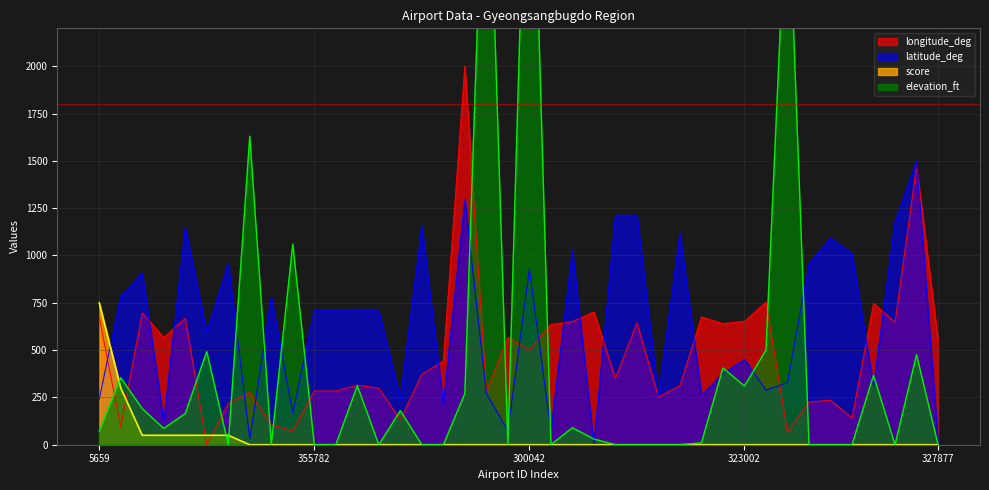

Does the chart have visible grid lines?

Yes